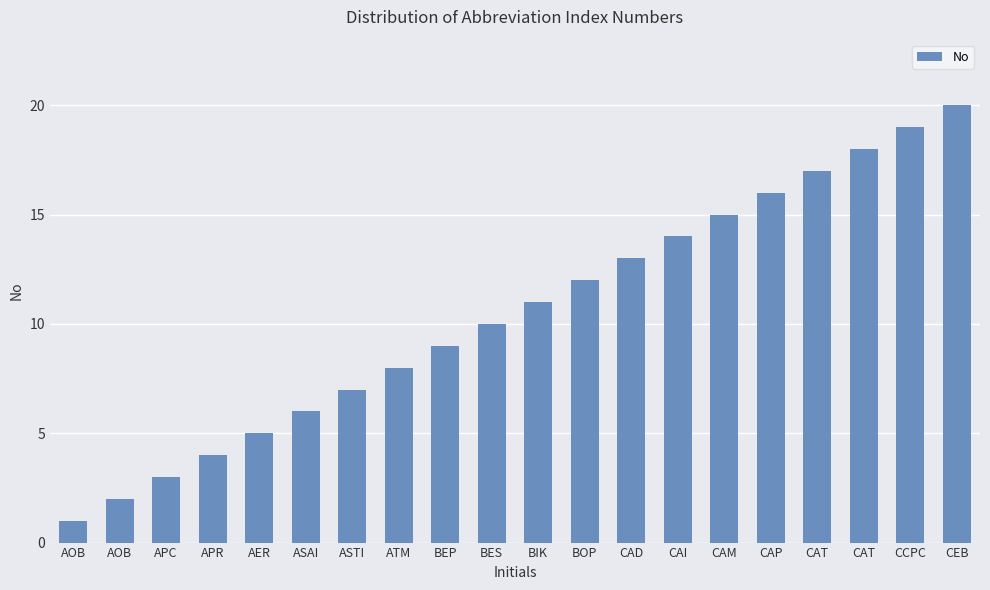

How many bars are there in total?

20